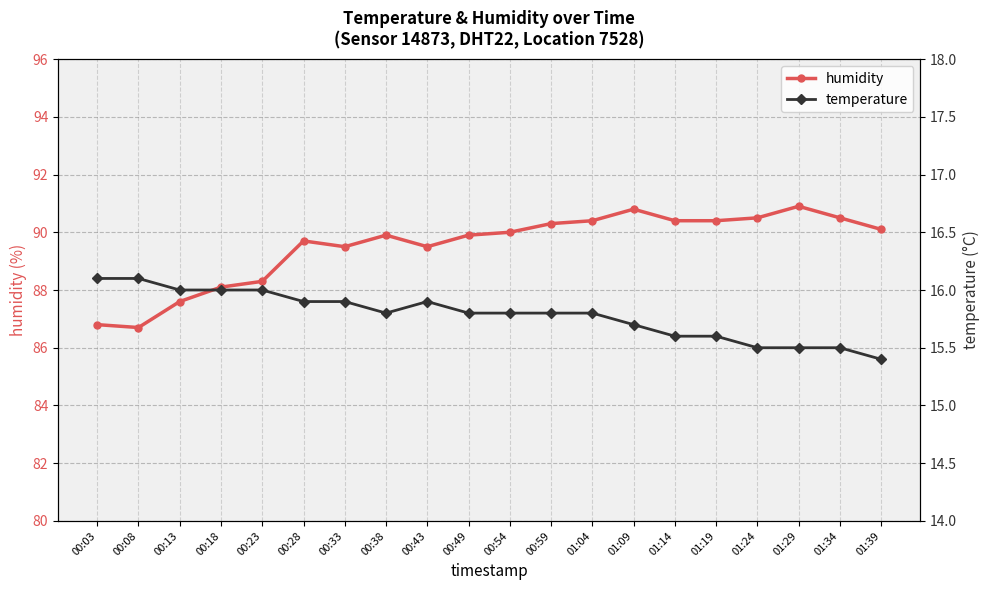

What is the minimum value shown in the chart?

15.4